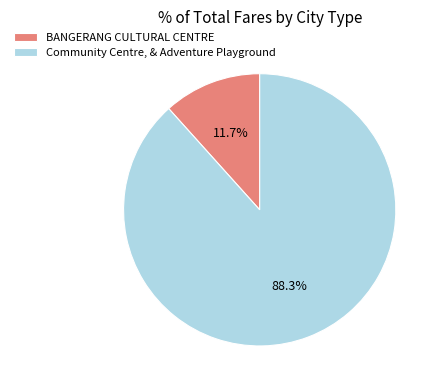

How many segments does this pie chart have?

2